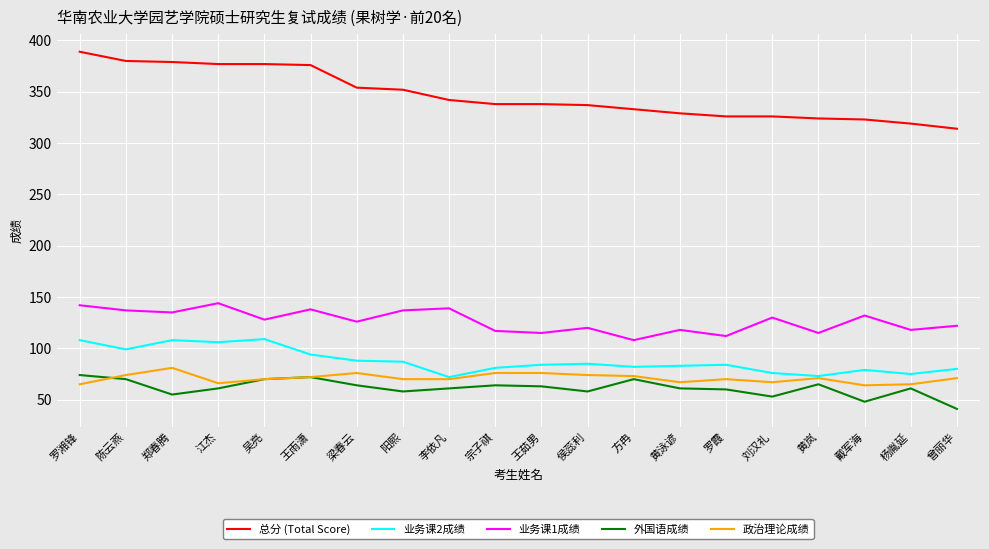

True or false: 政治理论成绩 has a value of 72 at 王雨潇.

True